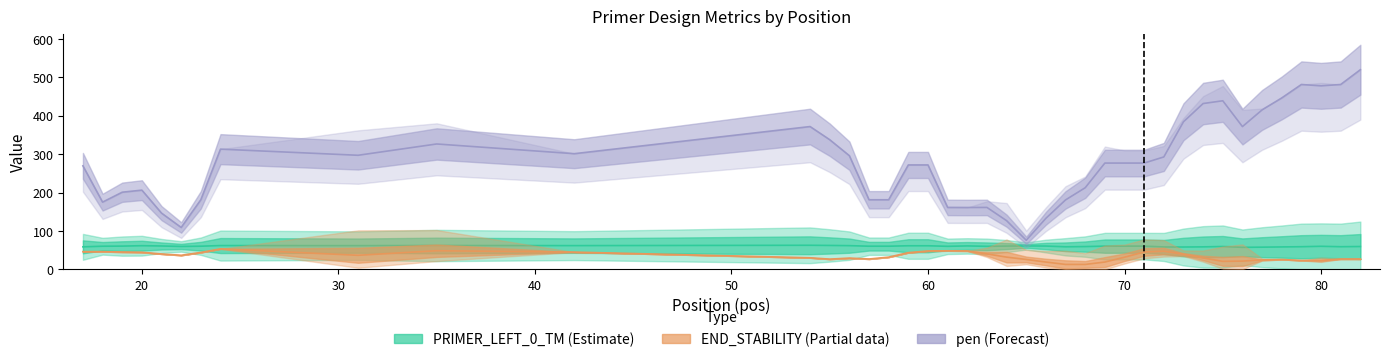

What is the value of the PRIMER_LEFT_0_TM (Estimate) bar at the 11th from the left?

58.6